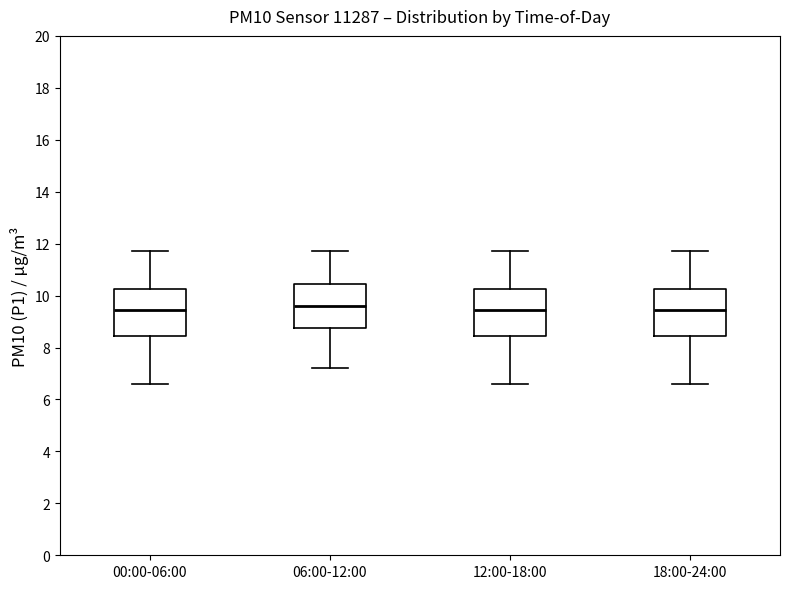

Reading left to right, transcribe this box plot: for each box, give where its median line is, the range the box spans, and where its two whiskers end, as read against the y-axis. The values are not printed on the chart, so give them approximately, as read against the axis.

00:00-06:00: median 9.4, box 8.4 to 10.2, whiskers 6.6 to 11.8
06:00-12:00: median 9.6, box 8.8 to 10.4, whiskers 7.2 to 11.8
12:00-18:00: median 9.4, box 8.4 to 10.2, whiskers 6.6 to 11.8
18:00-24:00: median 9.4, box 8.4 to 10.2, whiskers 6.6 to 11.8